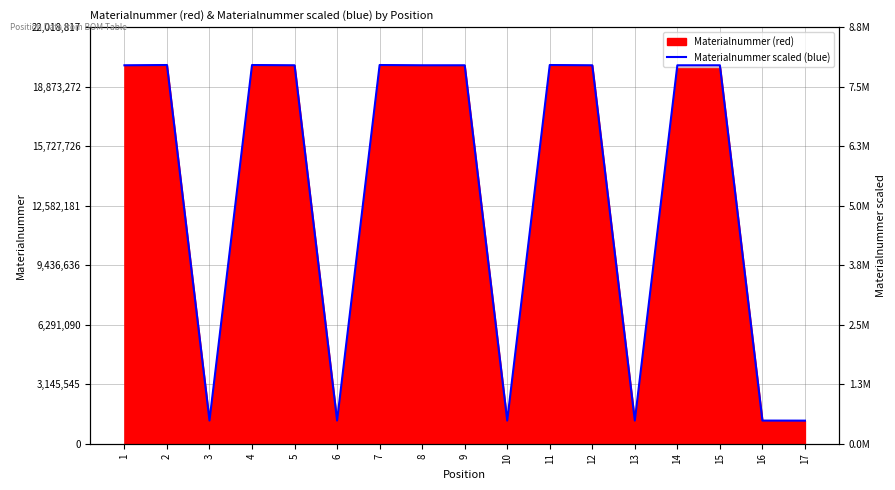

How many lines are shown in the chart?

1